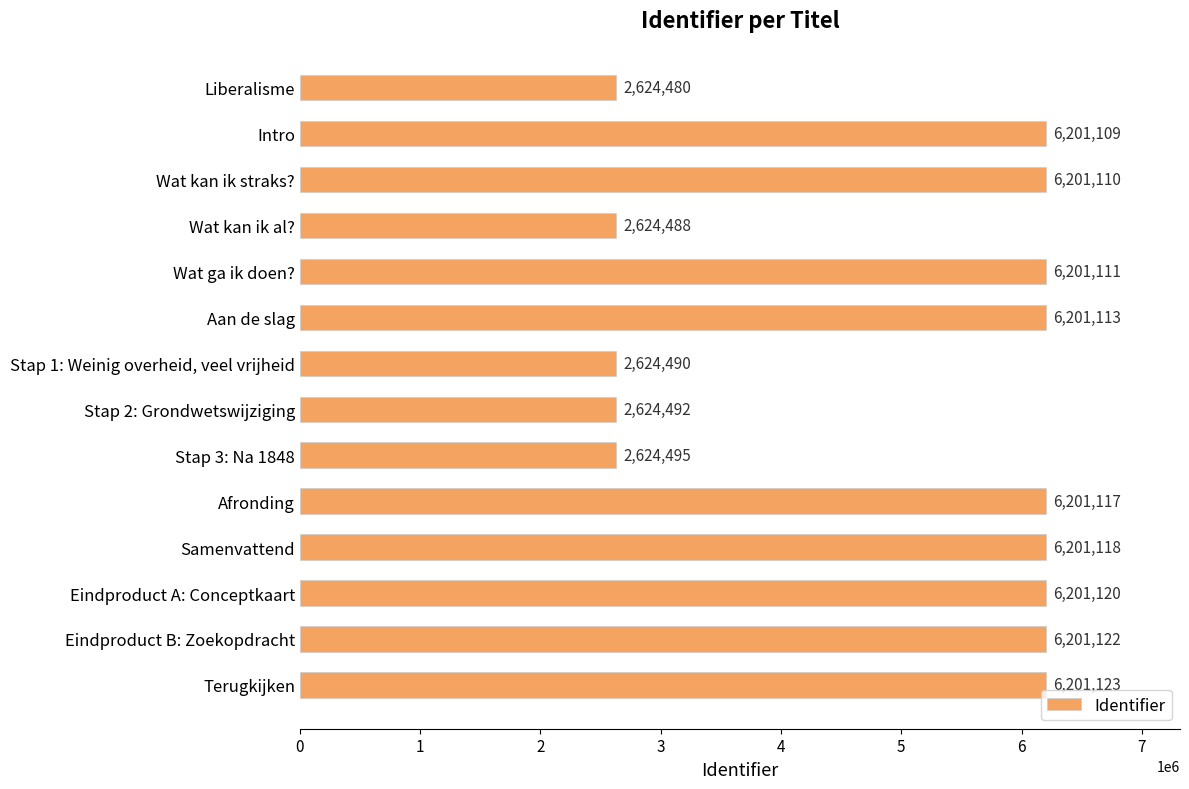

What is the value of the 3rd bar from the top?

6201110